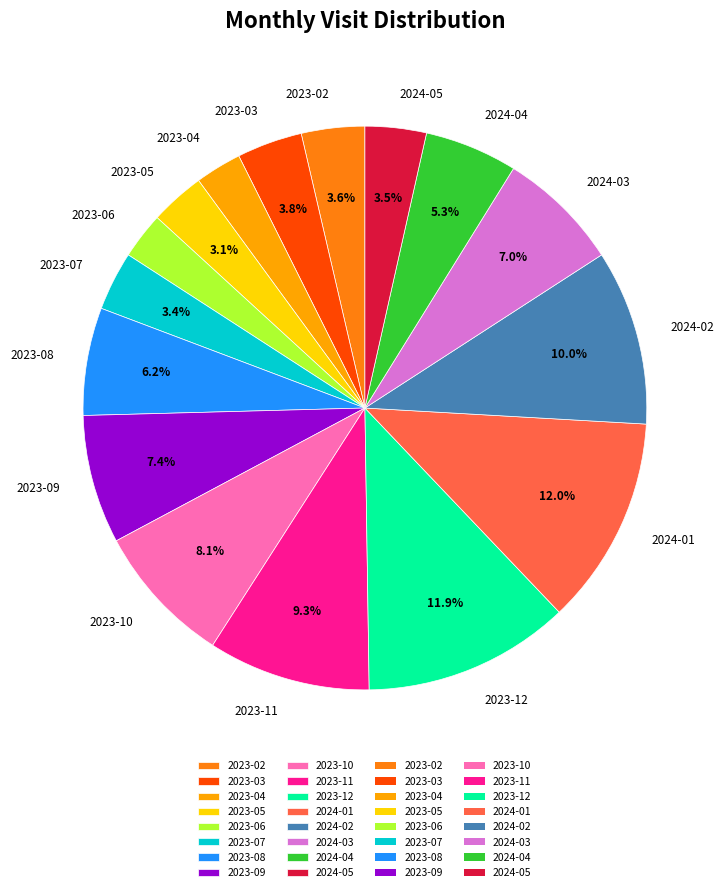

Between 2023-12 and 2023-03, which is larger?

2023-12